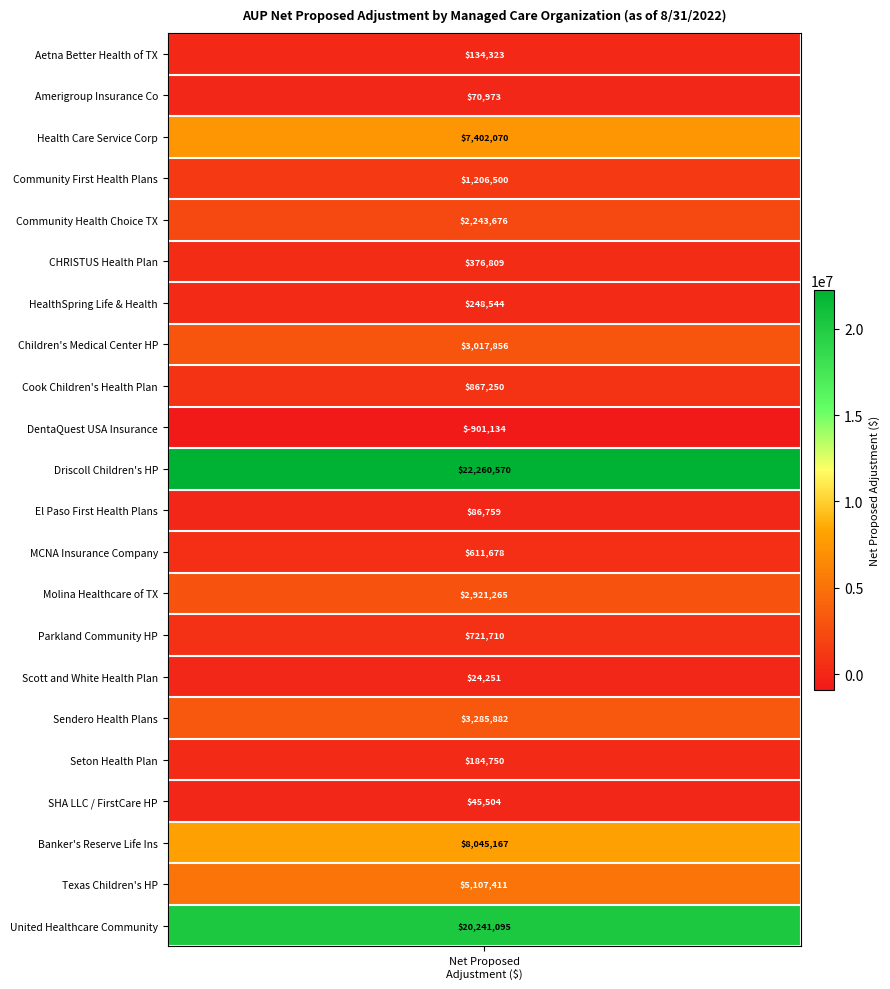

The value at 15 is 24251. True or false?

True